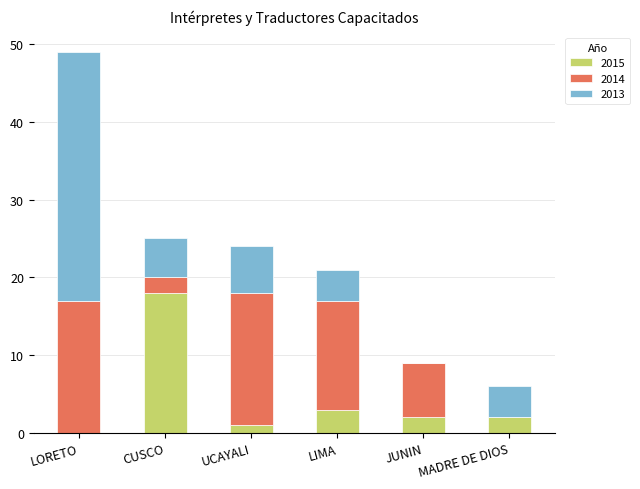

The value of 2015 at LIMA is 3. True or false?

True